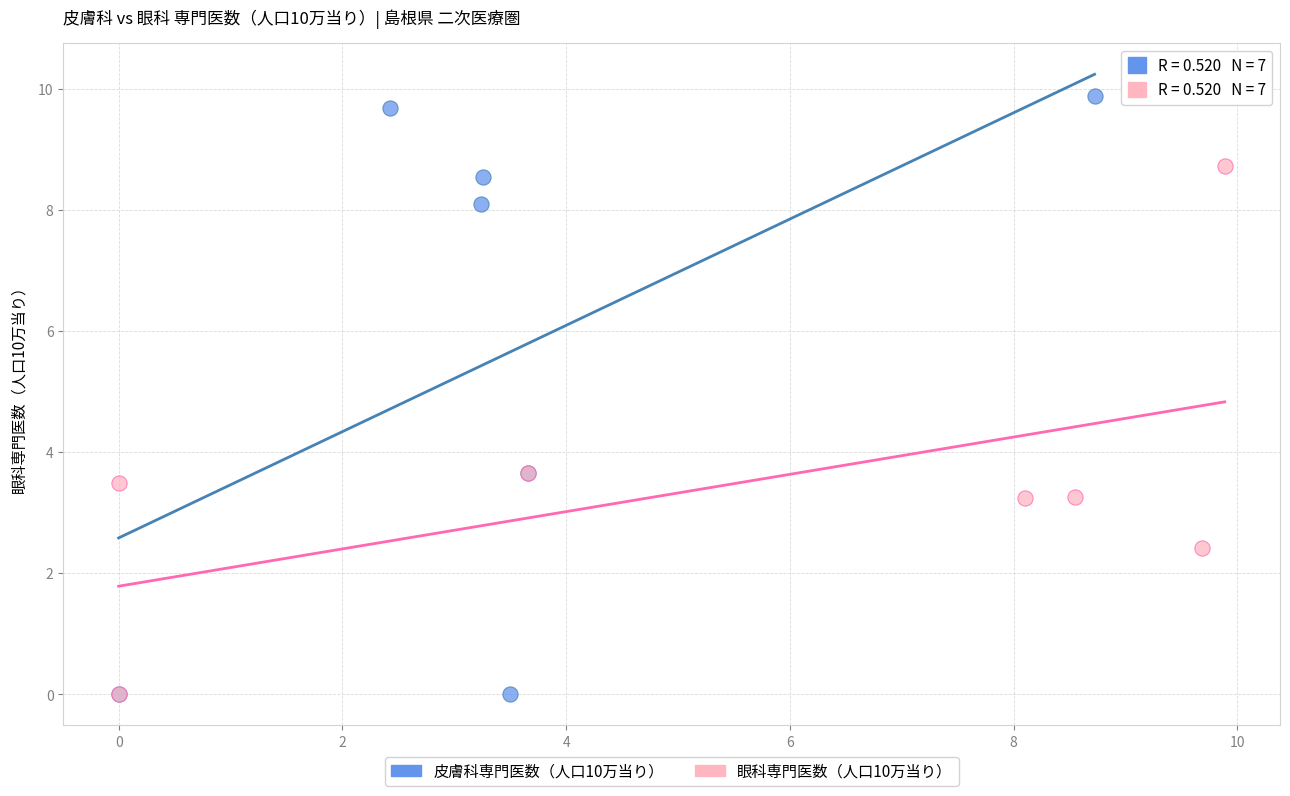

What are all the series names shown in the legend?

皮膚科専門医数（人口10万当り）, 眼科専門医数（人口10万当り）